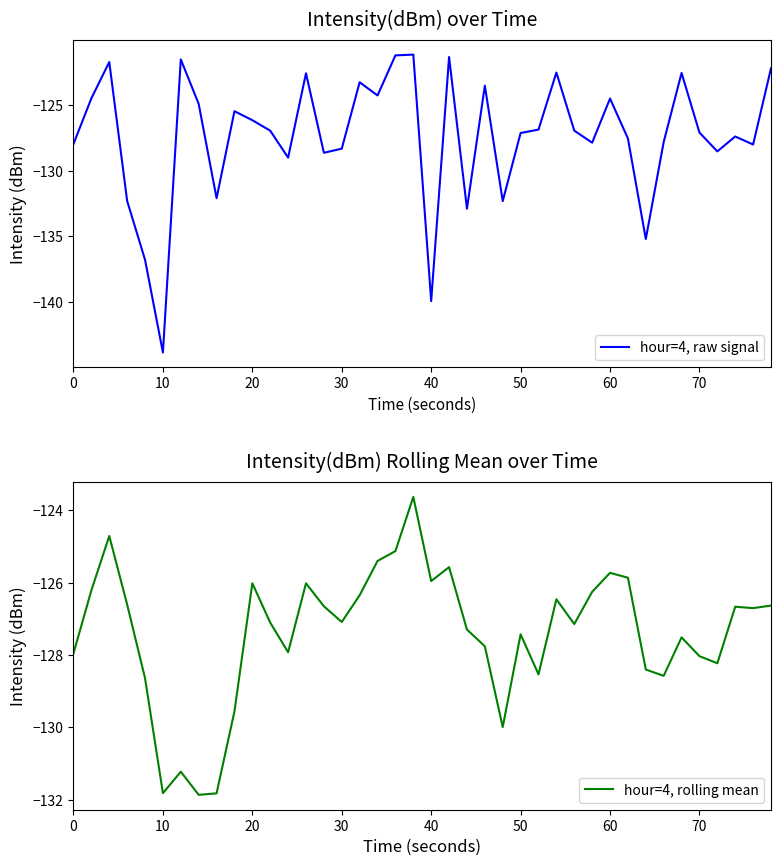

Where is the first local minimum for hour=4, raw signal?

10